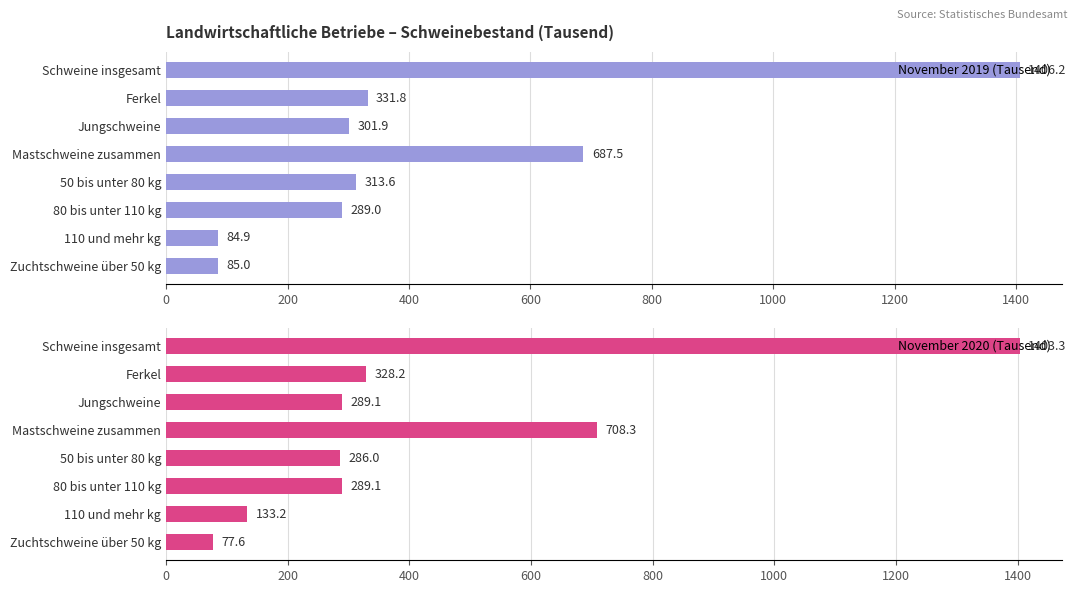

Is it true that November 2019 (Tausend) equals 193.1 at 80 bis unter 110 kg?

False